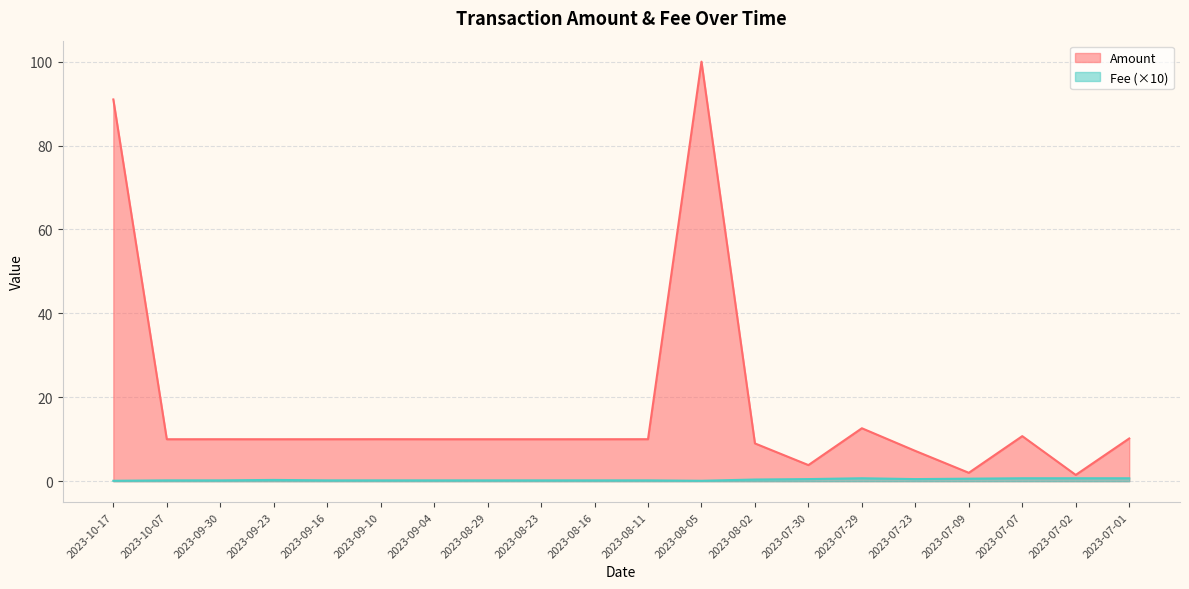

Reading left to right, list all the values displayed in this chart.

Amount: 91.0	10.0	10.0	10.0	10.0	10.0	10.0	10.0	10.0	10.0	10.0	100.0	9.0	3.8	12.6	7.2	2.0	10.7	1.5	10.2
Fee: 0.1	0.2	0.2	0.3	0.2	0.2	0.2	0.2	0.2	0.2	0.2	0.1	0.4	0.5	0.7	0.5	0.6	0.7	0.7	0.7